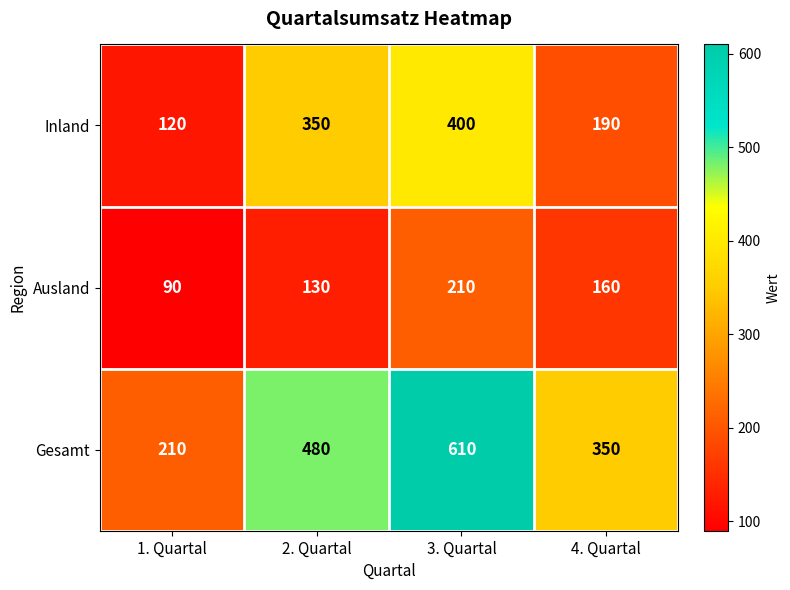

Rank the series at 4. Quartal from highest to lowest value.

Gesamt, Inland, Ausland